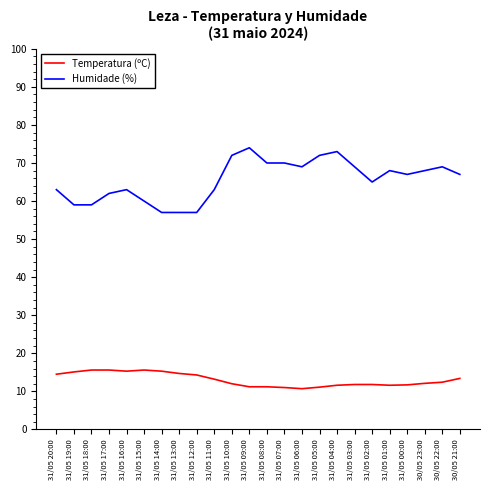

List the series in order of their overall mean, lowest first.

Temperatura (ºC), Humidade (%)